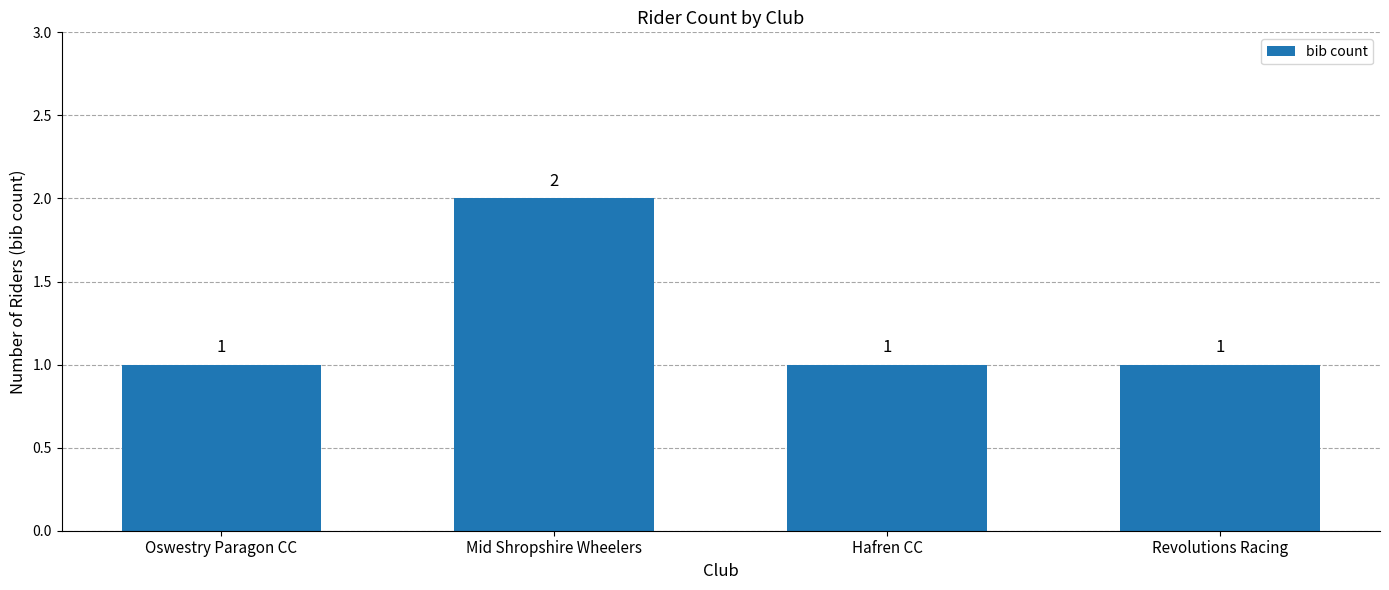

At which category does the chart reach its peak across all series?

Mid Shropshire Wheelers